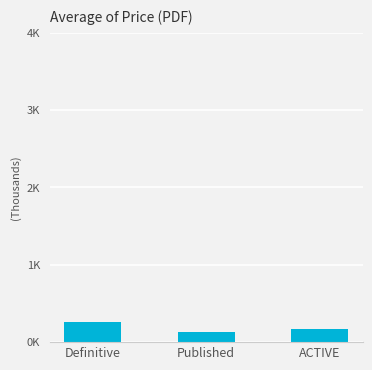

What is the change in value from Definitive to Published?

-122.2